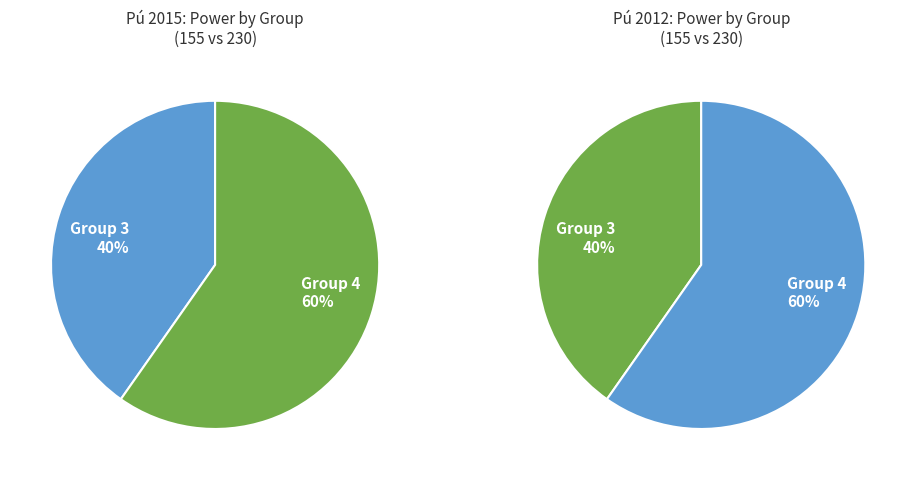

What is the largest slice in the pie chart?

4